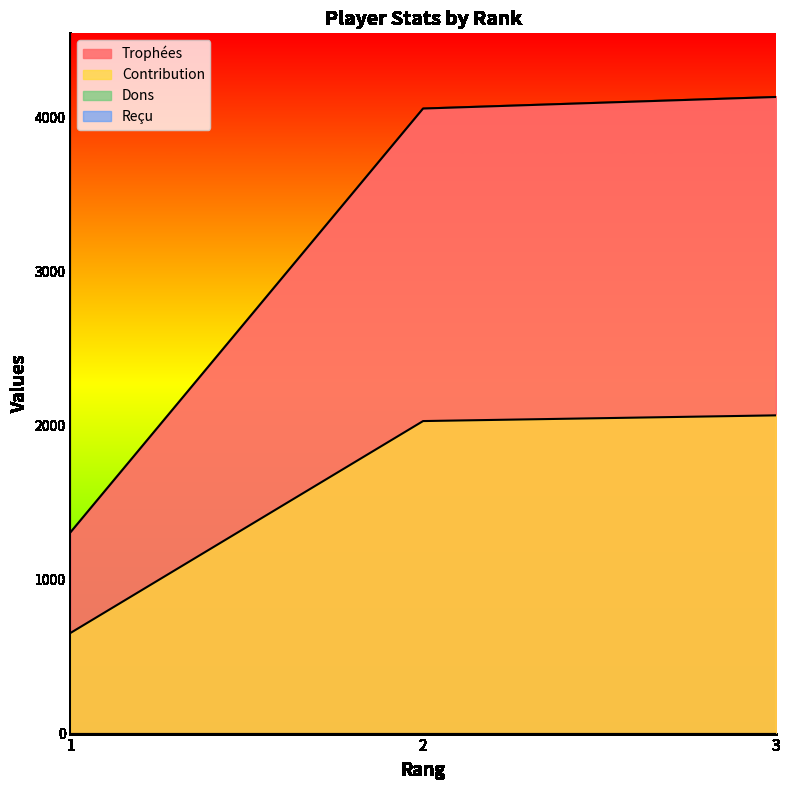

What is the difference between the maximum and minimum values in the Contribution series?

1413